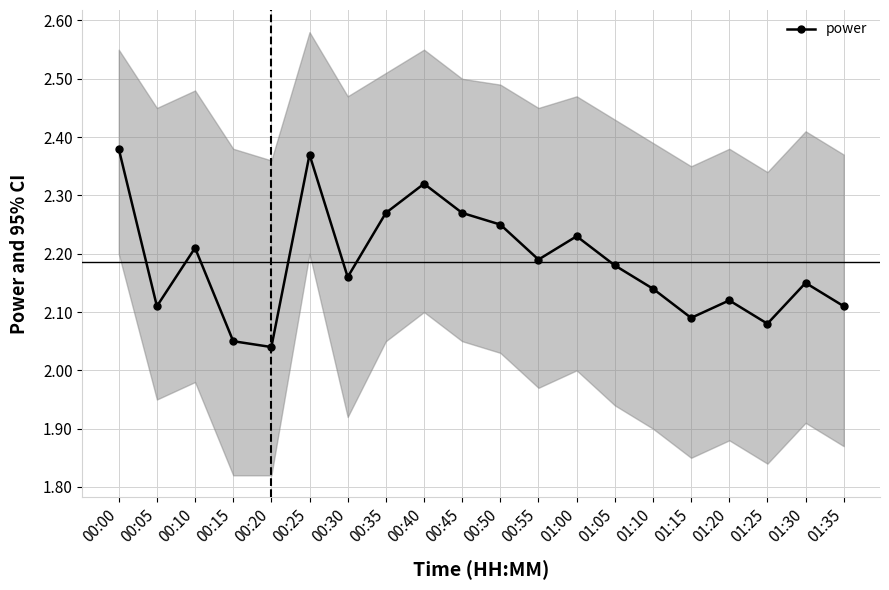

Count the values in the range 2 to 3.

20